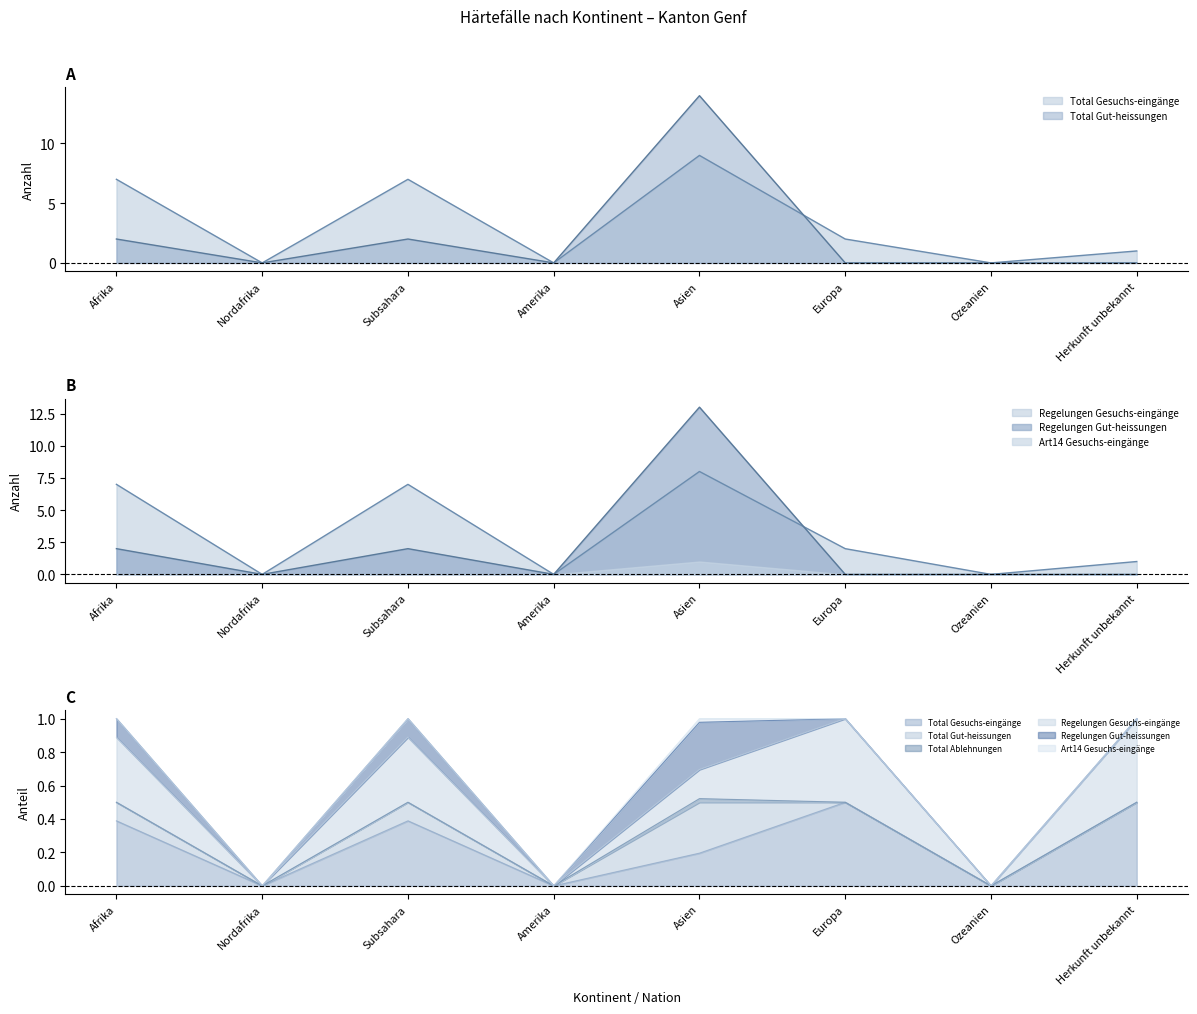

At which label is Total Gut-heissungen closest to 7?

Afrika